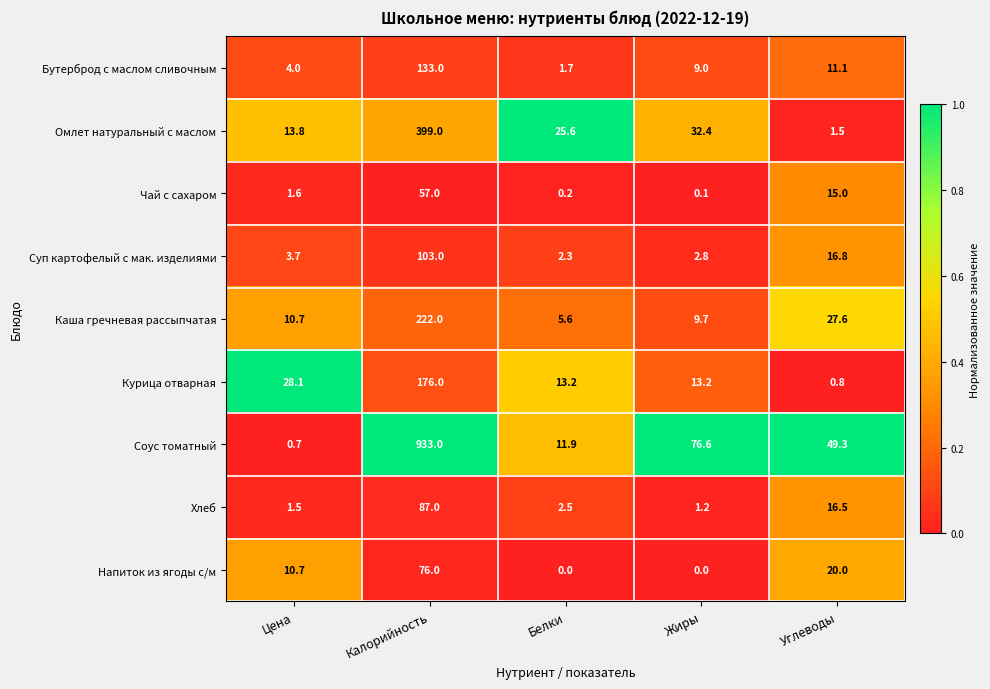

Which series changed the most between Белки and Углеводы?

Соус томатный